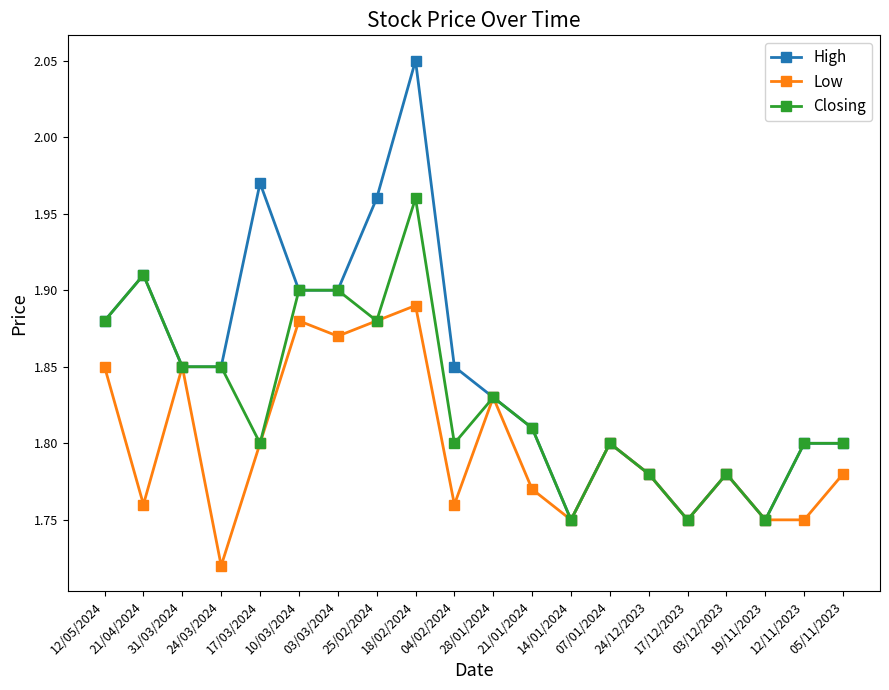

What is the total value across all series at 04/02/2024?

5.4